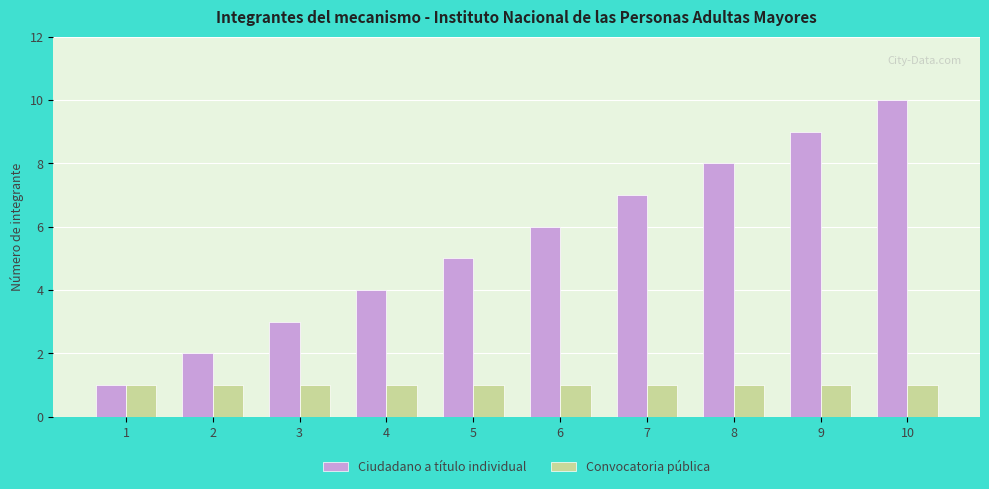

Count the Ciudadano a título individual values in the range 3 to 8.

6